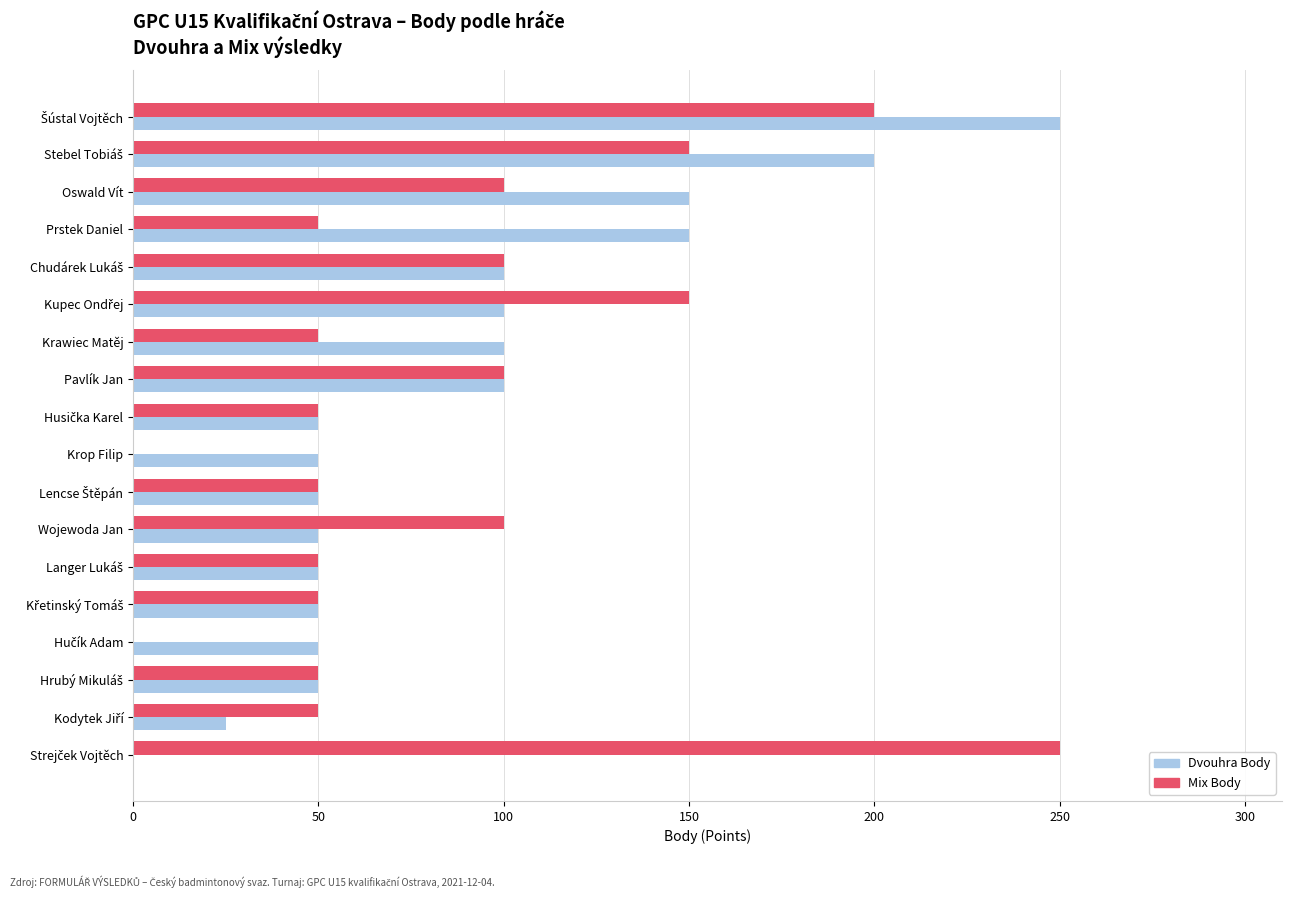

What is the total value across all series at Krop Filip?

50